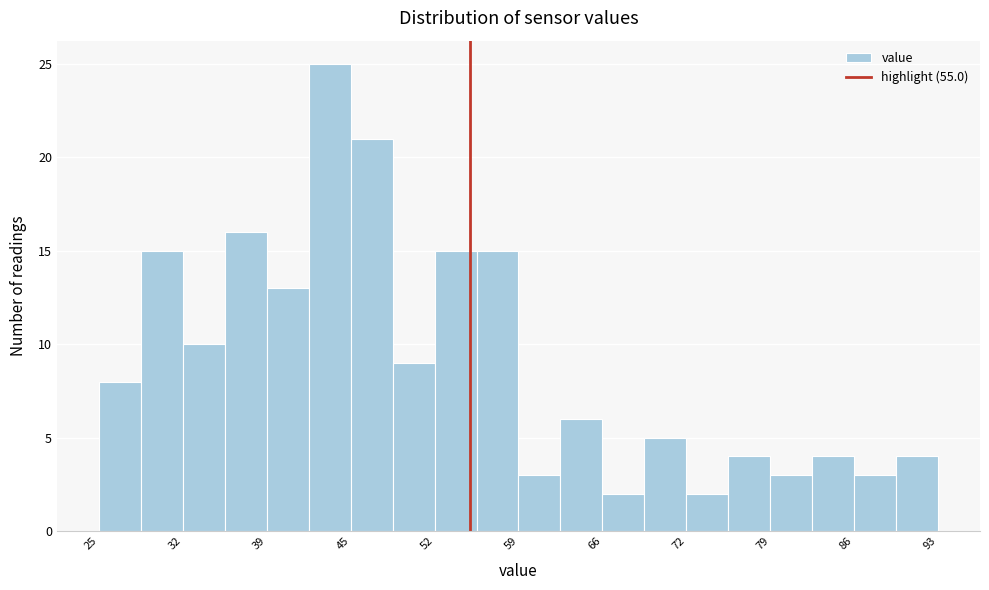

Read against the x-axis, roughly where is the centre of the tallest bar?

44